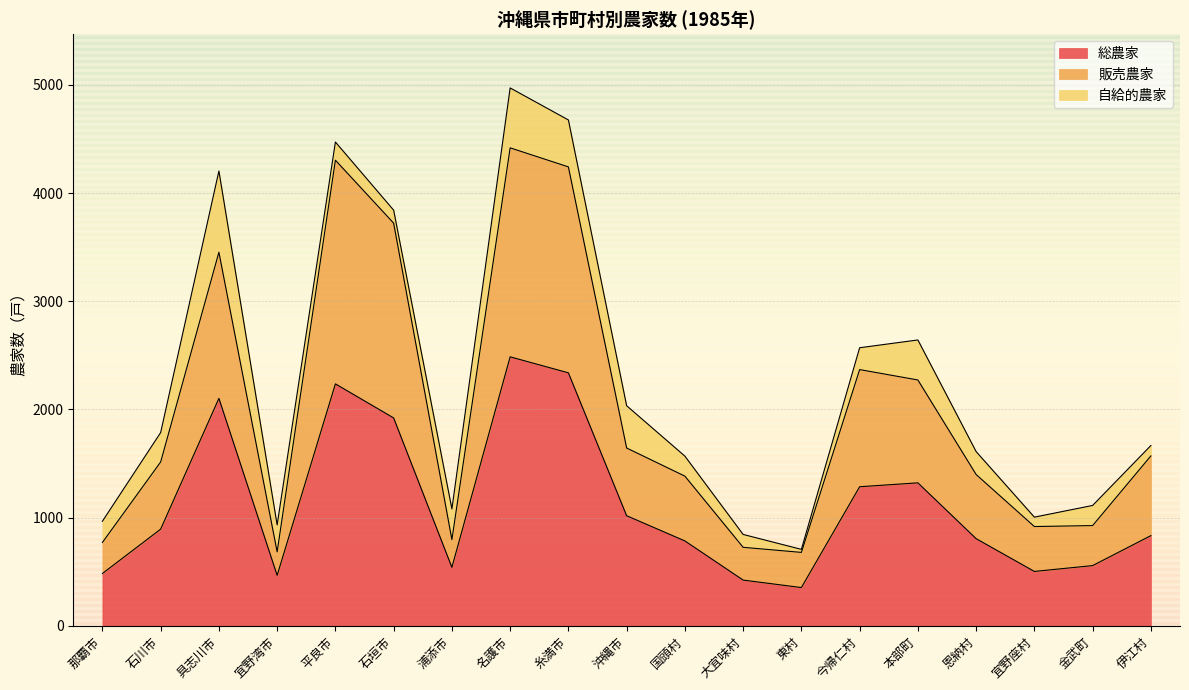

Does the chart have visible grid lines?

Yes